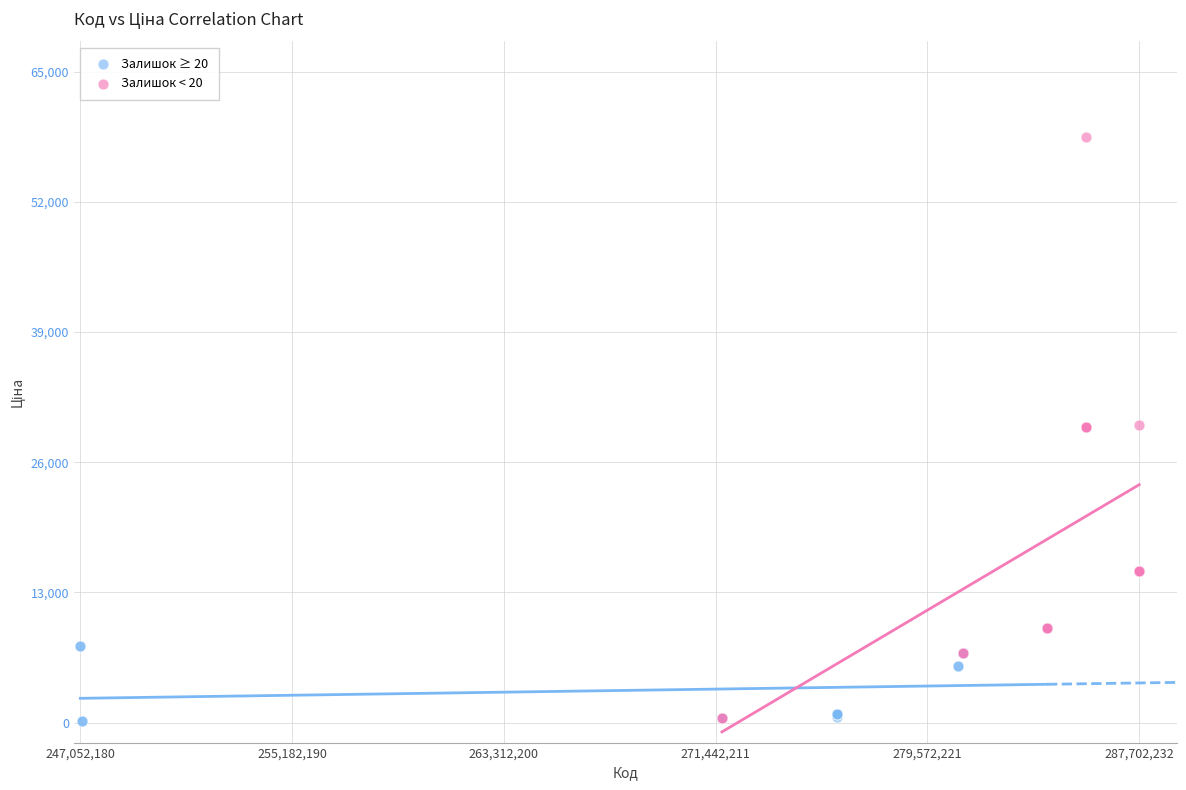

Which series has the widest spread of Y values?

Залишок < 20